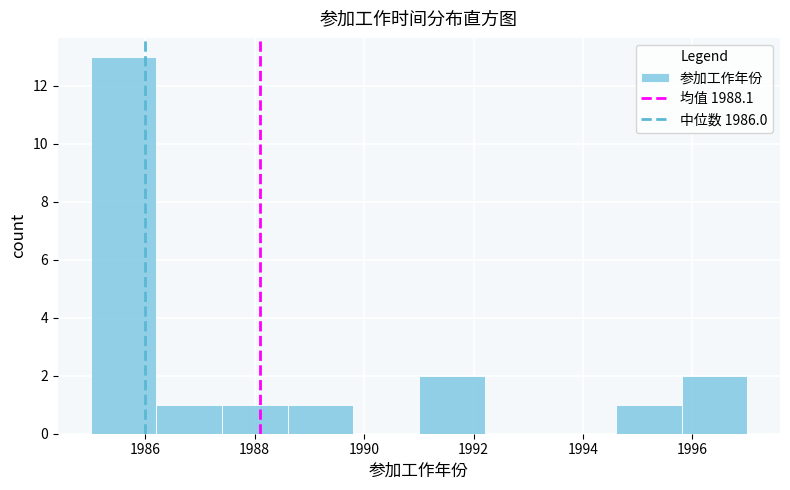

How tall is the bar that spans 1995.8 to 1997.0 on the x-axis? The values are not printed on the chart, so give them approximately, as read against the axis.

2